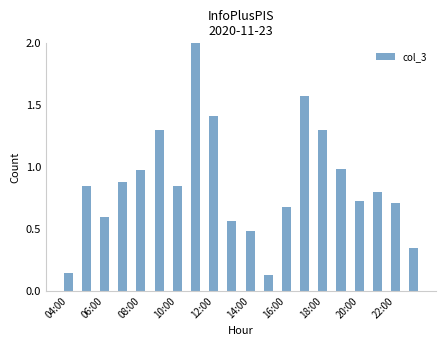

What is the difference between the maximum and second lowest values?

1.9